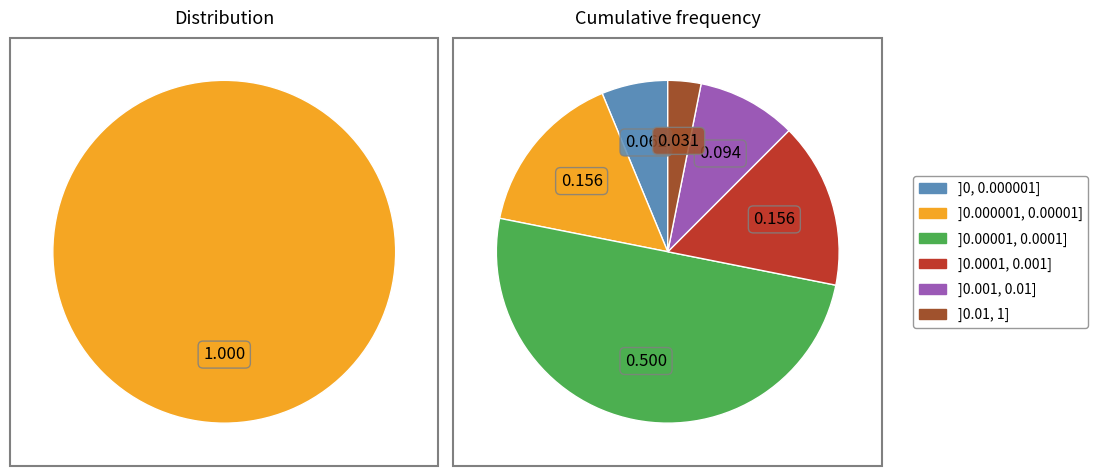

True or false: Admissible accounts for 13% of the total.

False